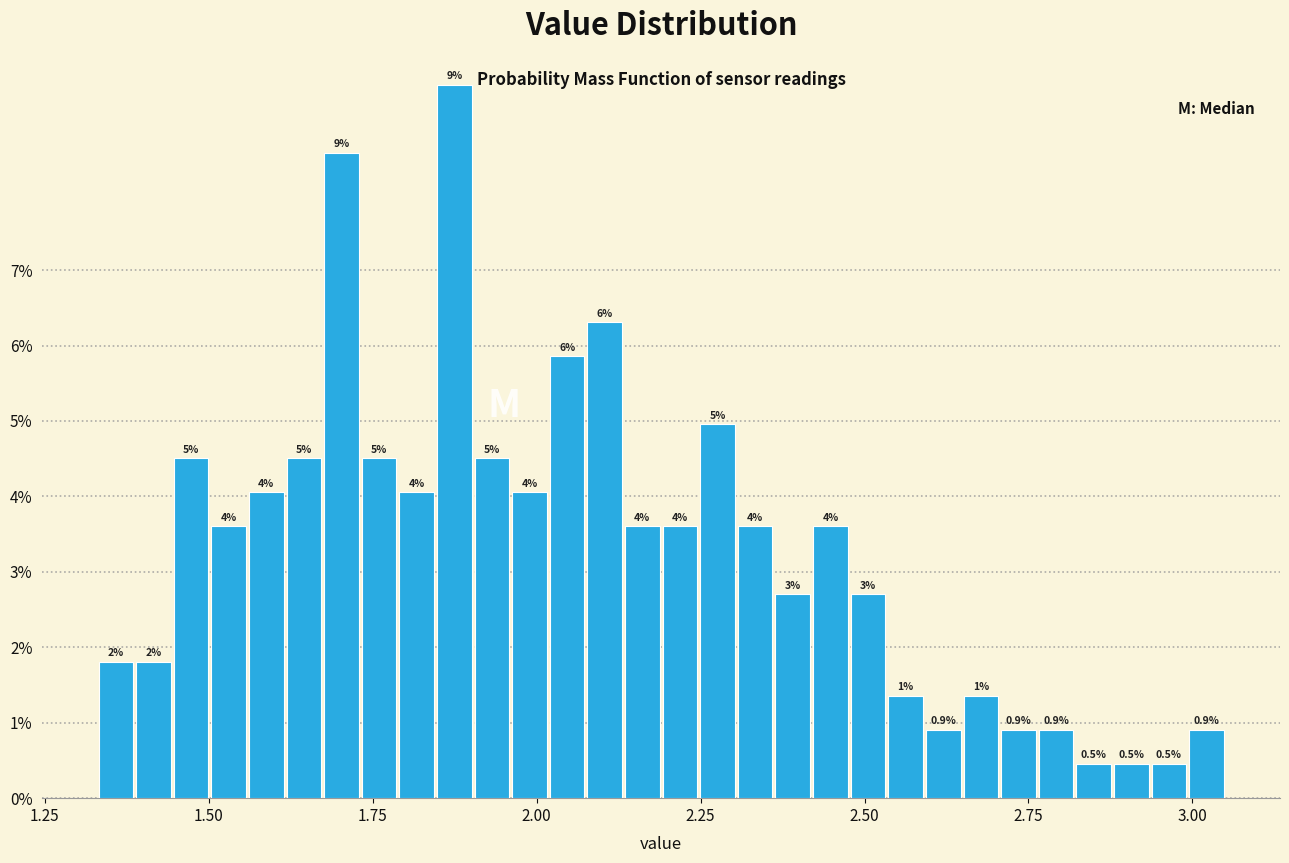

Read against the x-axis, roughly where is the centre of the tallest bar?

1.85